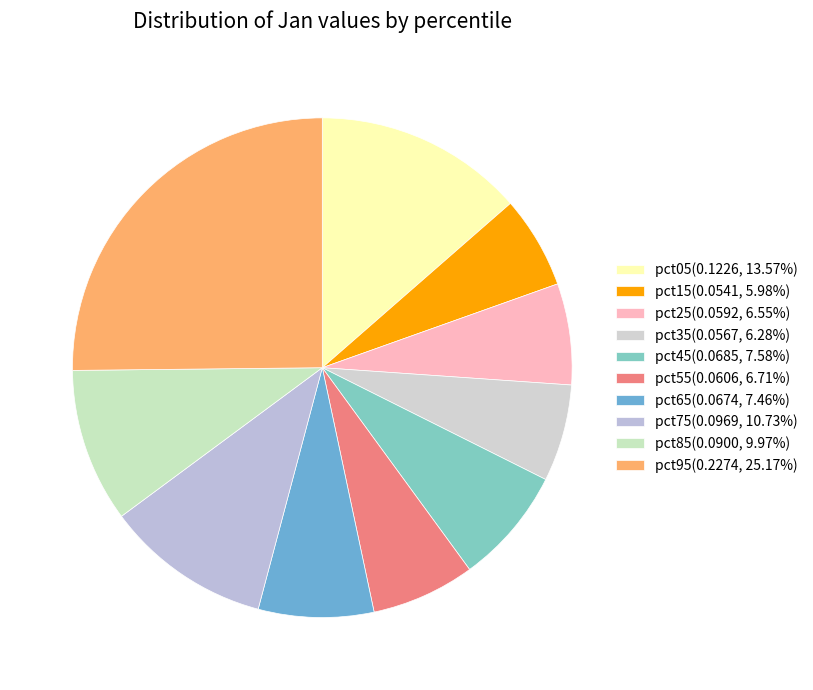

To the nearest percent, what is the average slice percentage?

10%